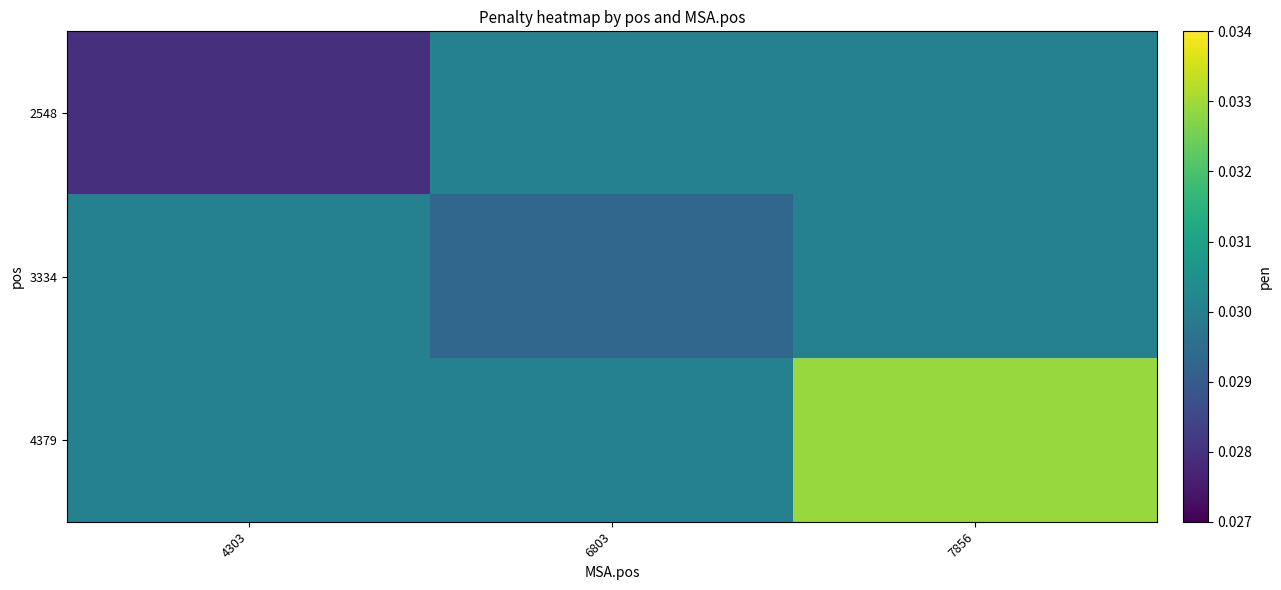

Count the number of categories in the chart.

3